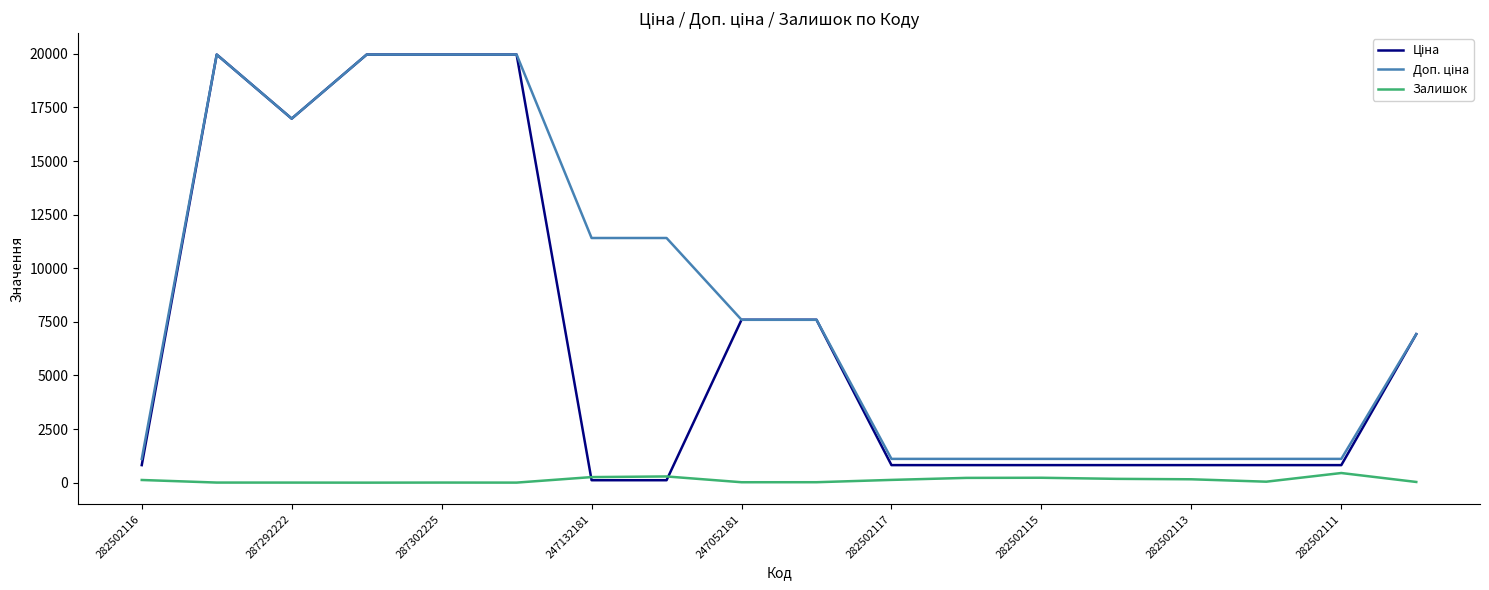

How many lines are shown in the chart?

3